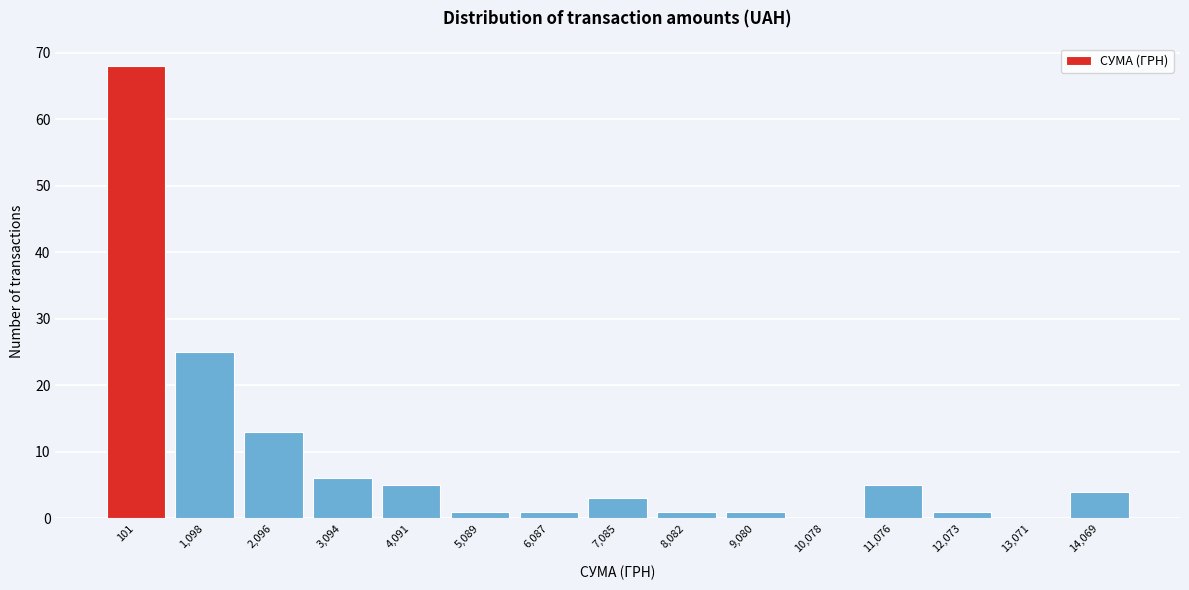

Reading right to left, list all the values displayed in this chart.

14,069=4	13,071=0	12,073=1	11,076=5	10,078=0	9,080=1	8,082=1	7,085=3	6,087=1	5,089=1	4,091=5	3,094=6	2,096=13	1,098=25	101=68